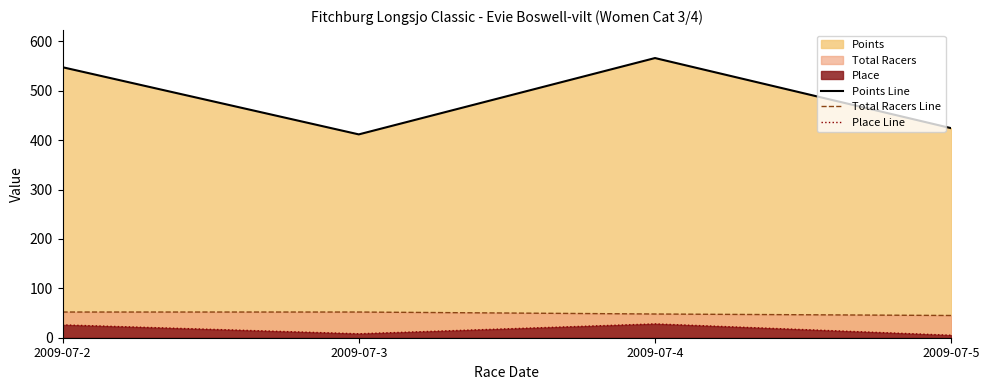

What is the spread (max minus min) of values at 2009-07-5?

419.2